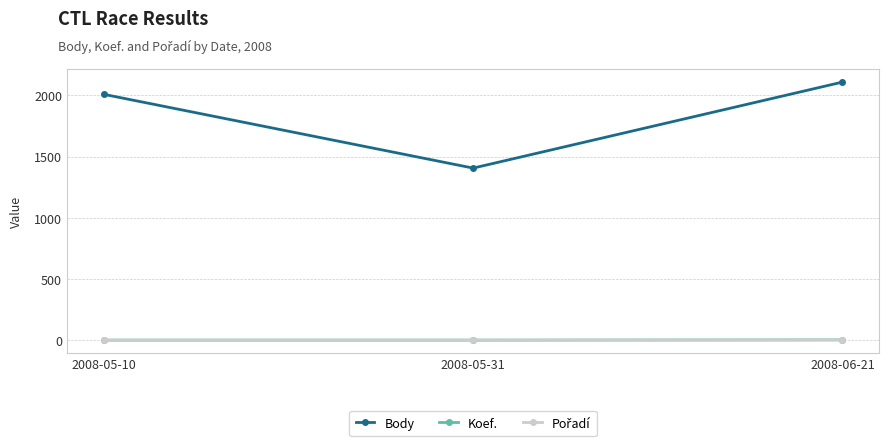

What is the difference between the highest and lowest values at 2008-06-21?

2105